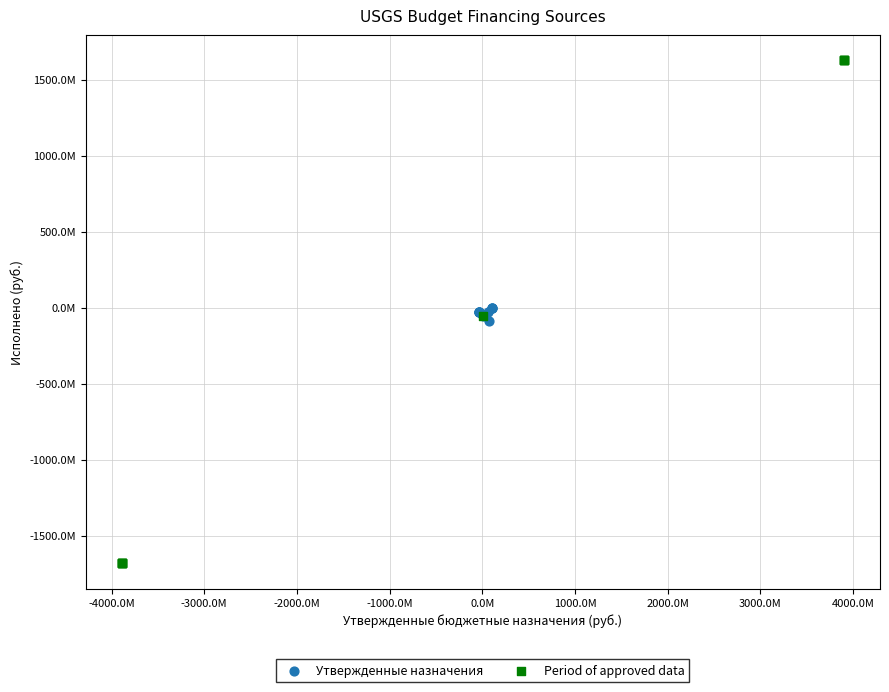

Which series contains the lowest Y value?

Period of approved data